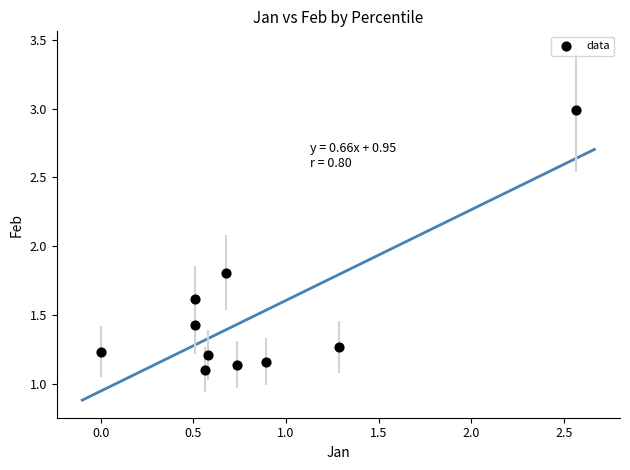

What is the average X value?

0.8